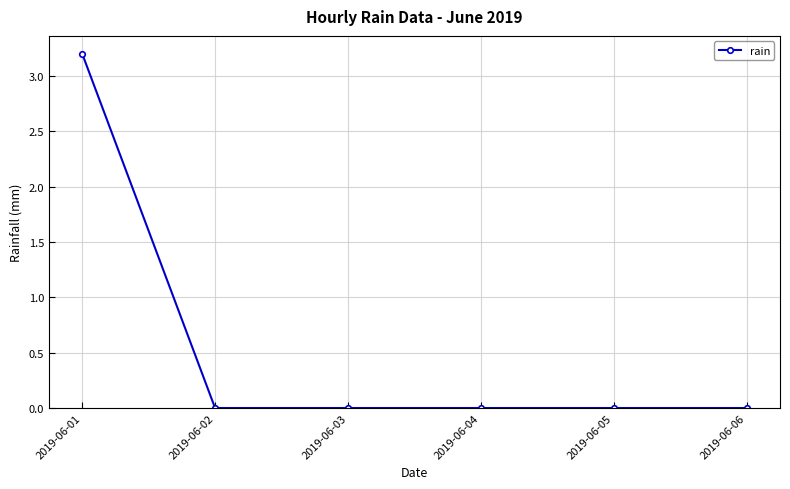

What is the difference between the values at 2019-06-05 and 2019-06-01?

3.2